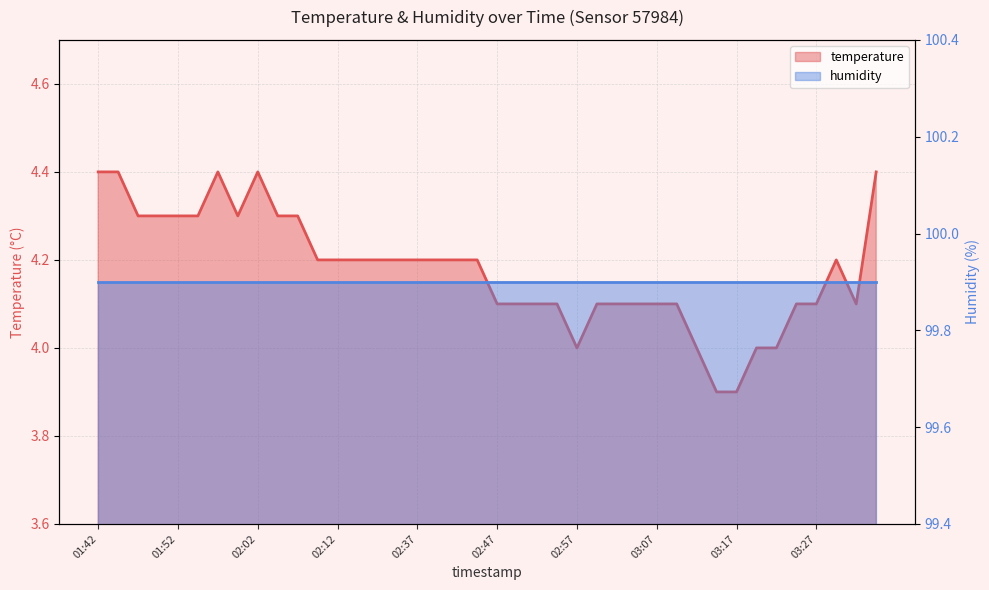

How many interior local valleys (lower than both neighbors) does the data have?

3